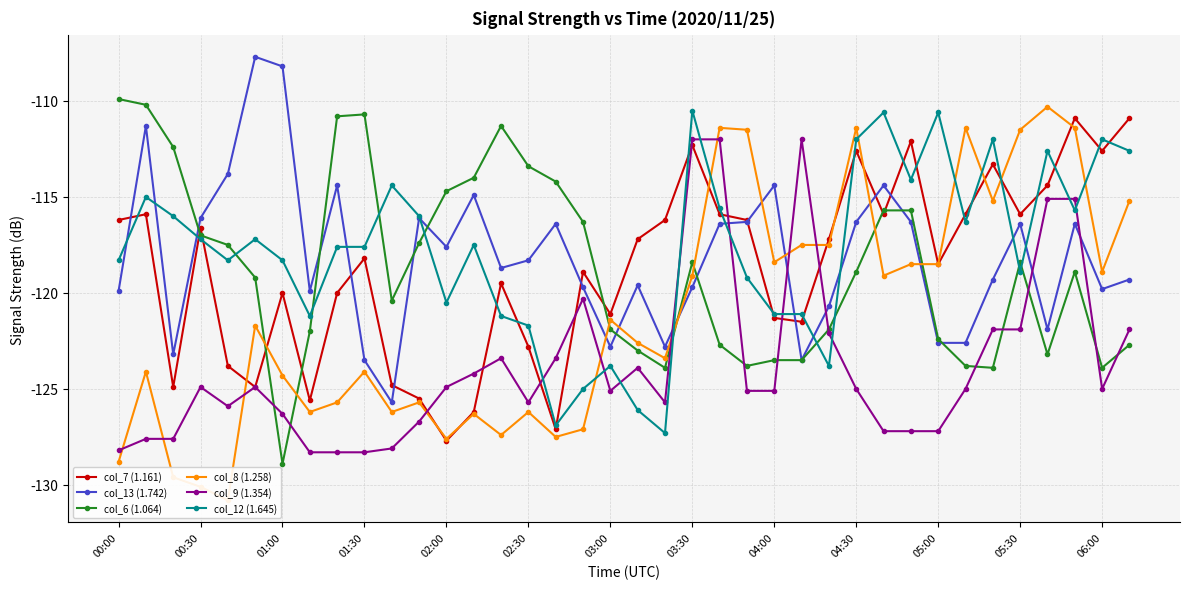

True or false: col_13 (1.742) and col_8 (1.258) intersect in this chart.

True